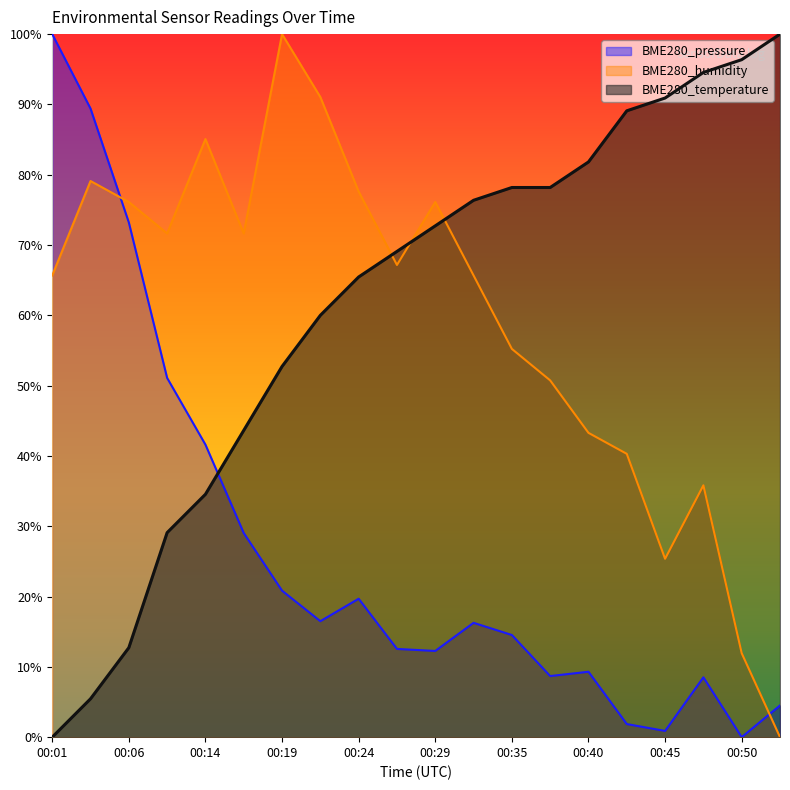

How many intersections are there between BME280_humidity and BME280_pressure?

2